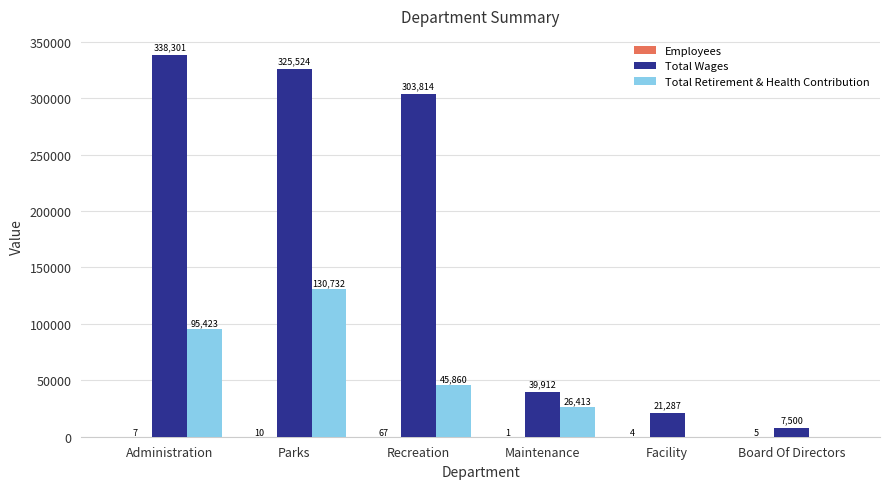

Which series changed the most between Maintenance and Facility?

Total Retirement & Health Contribution